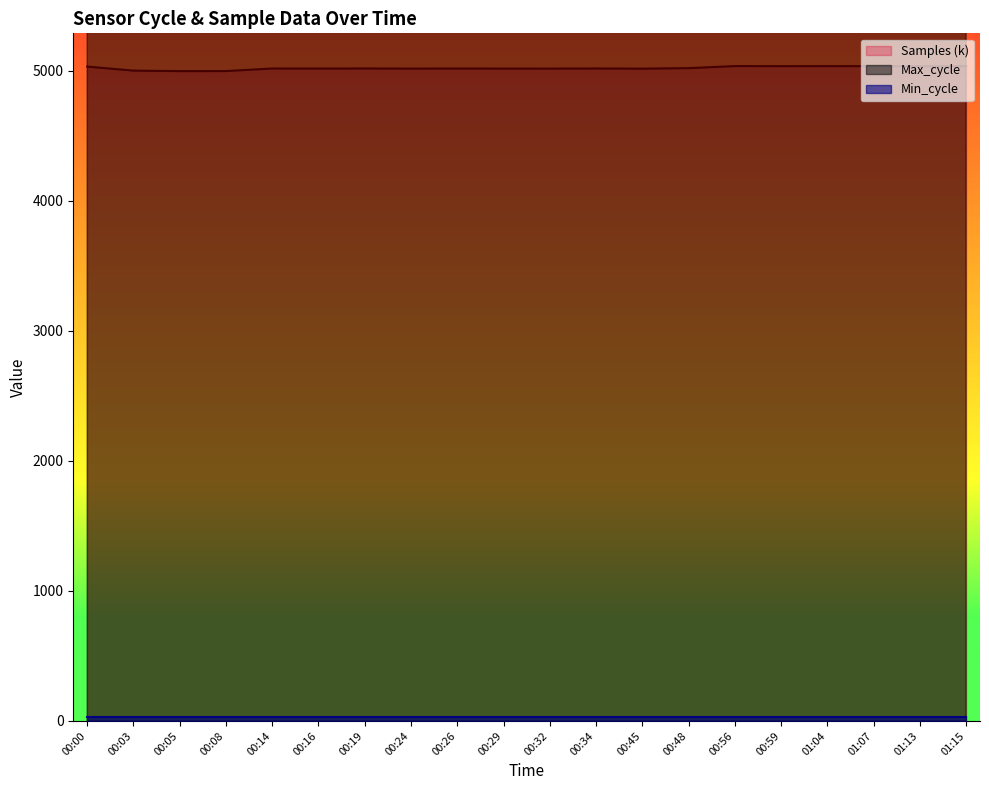

Where is Samples (k) nearest to the value 5016?

00:45